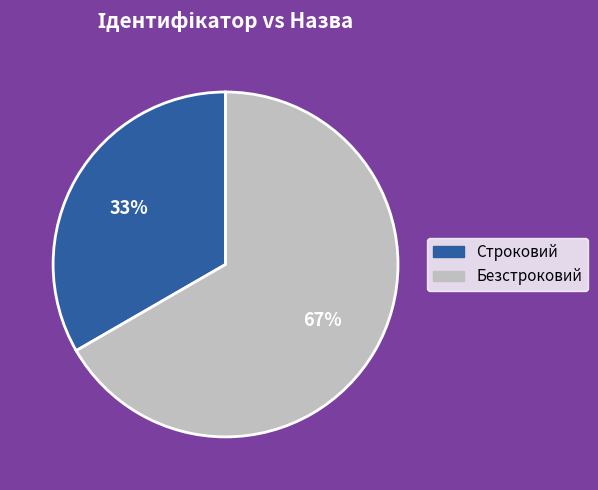

To the nearest percent, what is the combined percentage of Строковий and Безстроковий?

100%